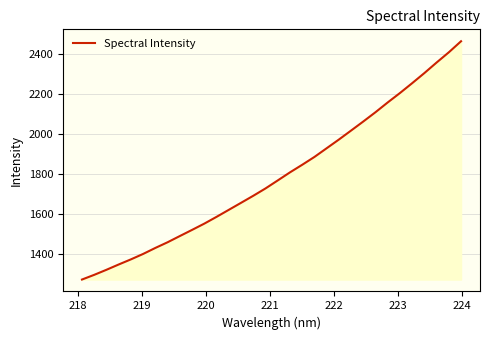

What is the maximum value shown in the chart?

2463.7